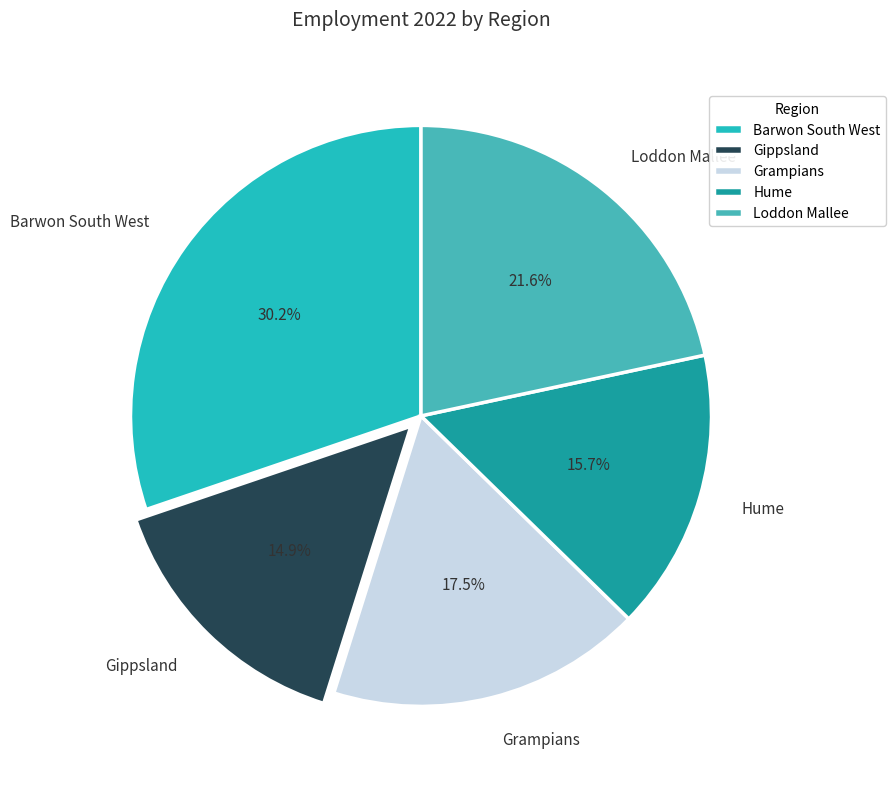

To the nearest percent, what portion does Loddon Mallee represent?

22%